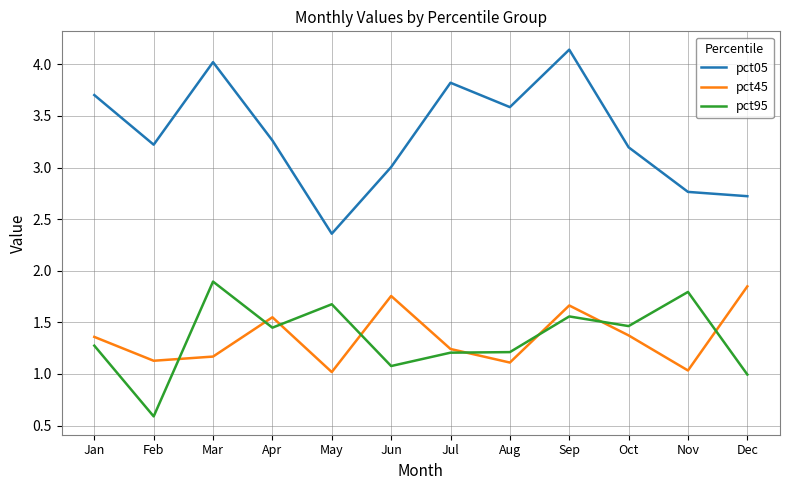

What is the maximum value for pct95?

1.9